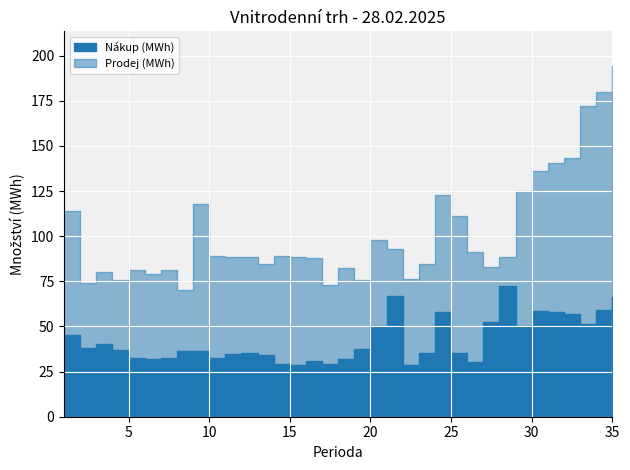

Reading right to left, list all the values displayed in this chart.

Nákup (MWh): 35=66.3	34=59.1	33=51.4	32=56.8	31=58.1	30=58.6	29=50.1	28=72.3	27=52.5	26=30.2	25=35.5	24=58.2	23=35.3	22=28.9	21=67.1	20=50.3	19=37.5	18=31.9	17=29.3	16=30.9	15=28.5	14=28.9	13=33.9	12=35.5	11=34.7	10=32.4	9=36.5	8=36.6	7=32.3	6=31.8	5=32.6	4=36.9	3=40.1	2=37.9	1=45.4
Prodej (MWh): 35=194.1	34=179.8	33=172.1	32=143.5	31=140.5	30=136.2	29=125.2	28=88.3	27=82.8	26=91.2	25=111.2	24=122.6	23=84.8	22=76.3	21=92.8	20=98.2	19=75.5	18=82.4	17=73.2	16=87.9	15=88.7	14=88.9	13=84.6	12=88.2	11=88.5	10=88.9	9=118.0	8=70.4	7=81.2	6=79.0	5=81.5	4=76.0	3=80.2	2=74.2	1=114.0